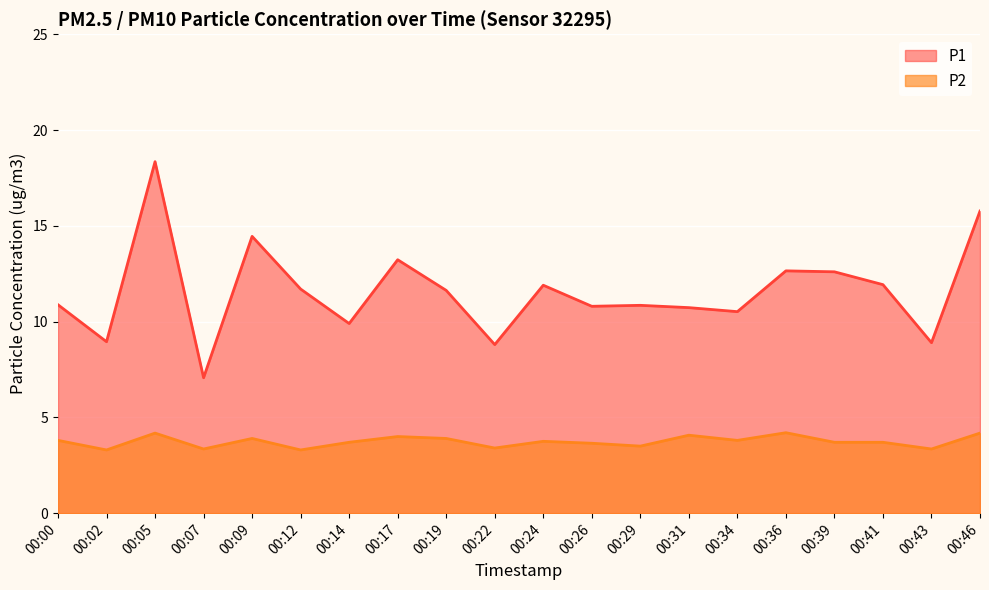

What is the difference between the maximum and minimum values in the P2 series?

0.9